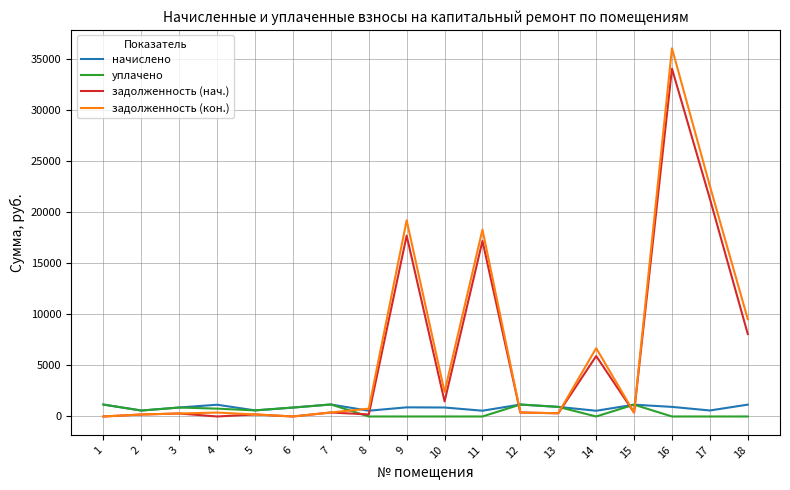

Is the value of задолженность (нач.) at 14 greater than the value of уплачено at 9?

Yes